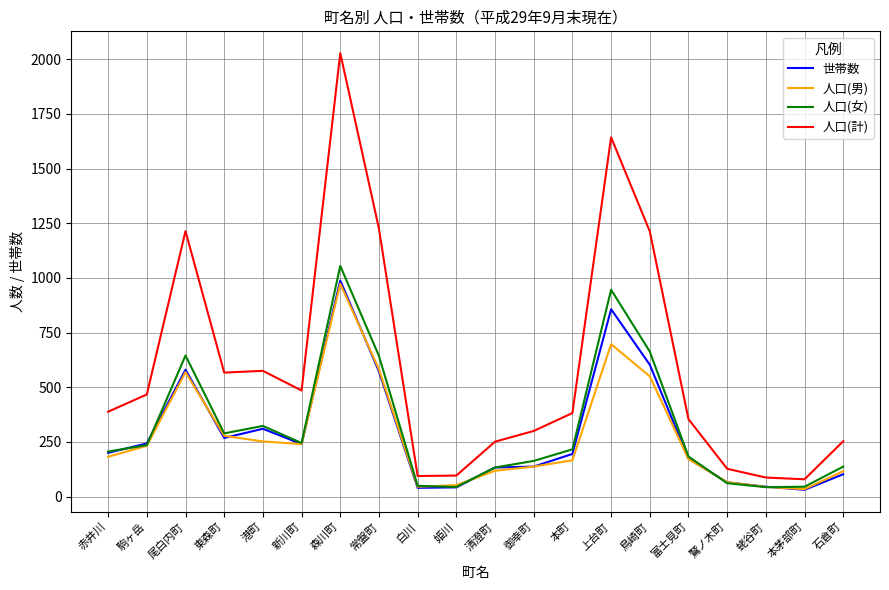

What is the difference between the highest and lowest values at 姫川?

54